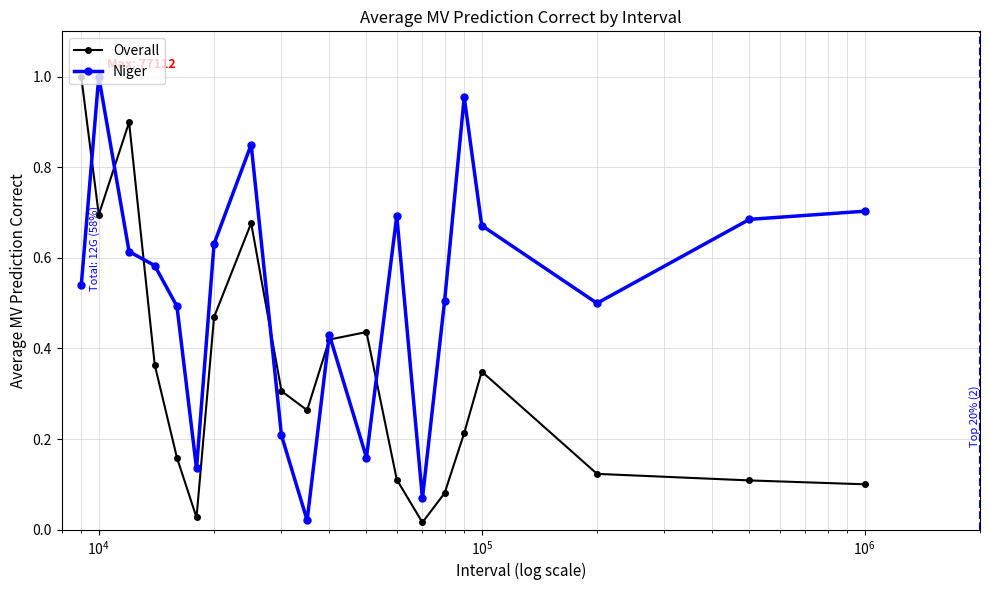

Which series has the largest total across all categories?

Niger